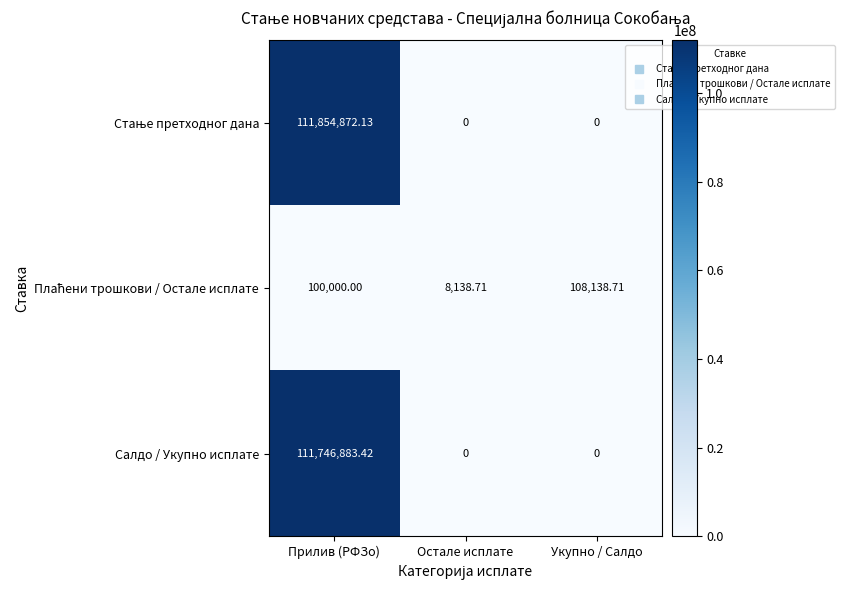

At which category is the sum across all series the highest?

Прилив (РФЗо)